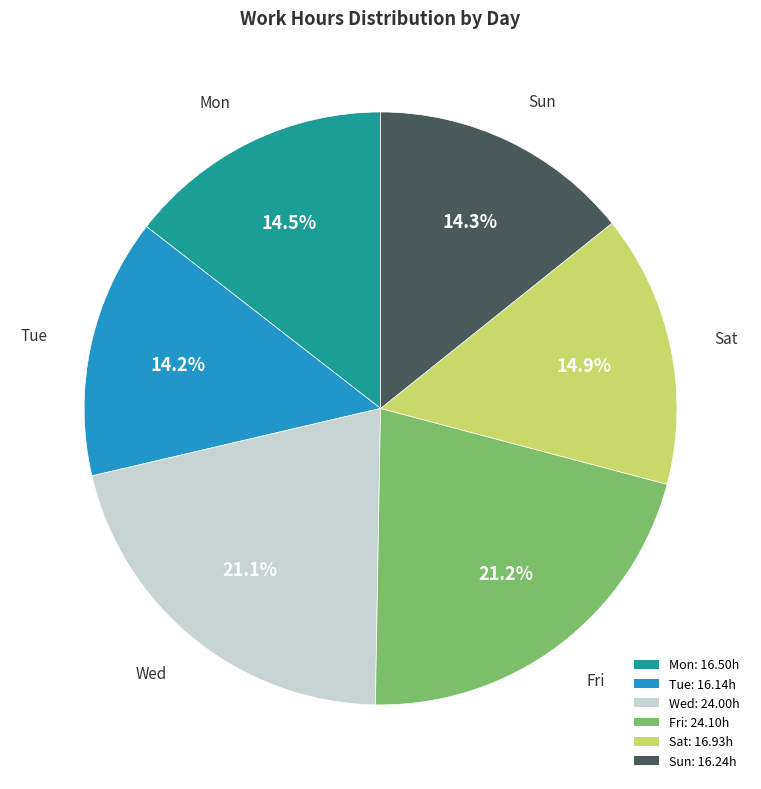

Does any single category account for the majority?

No